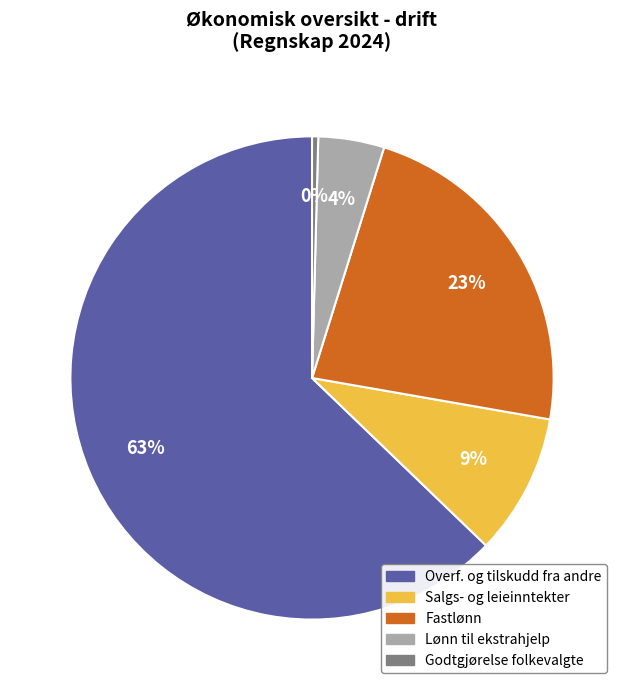

Is there a majority slice in this chart?

Yes